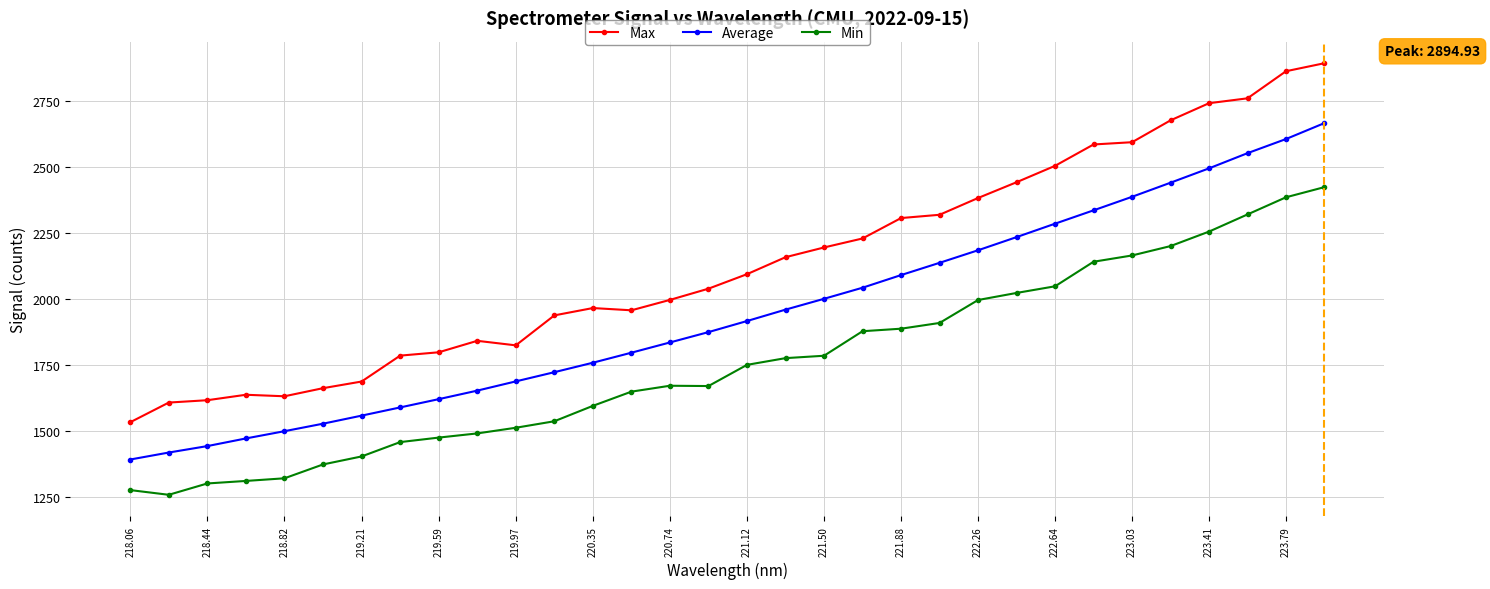

What is the highest value of the Average series?

2667.9